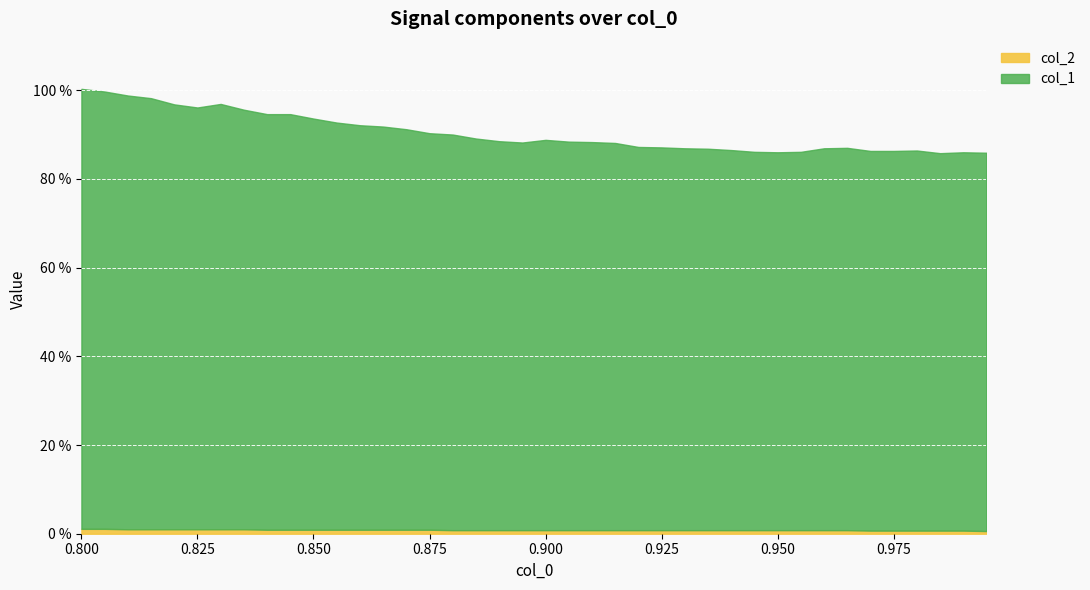

What are all the series names shown in the legend?

col_1, col_2